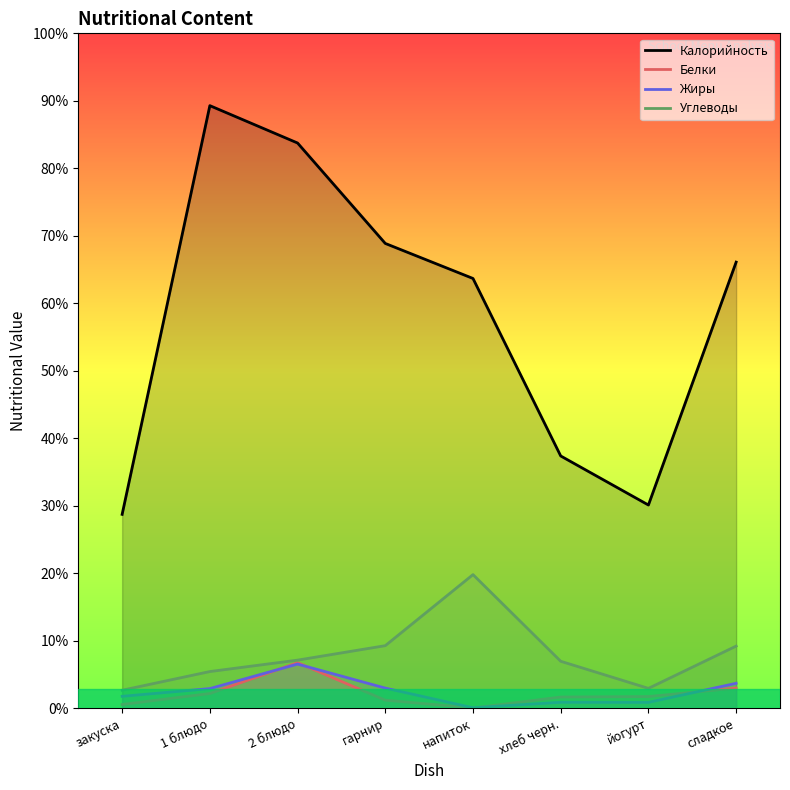

How many distinct data groups are displayed?

4